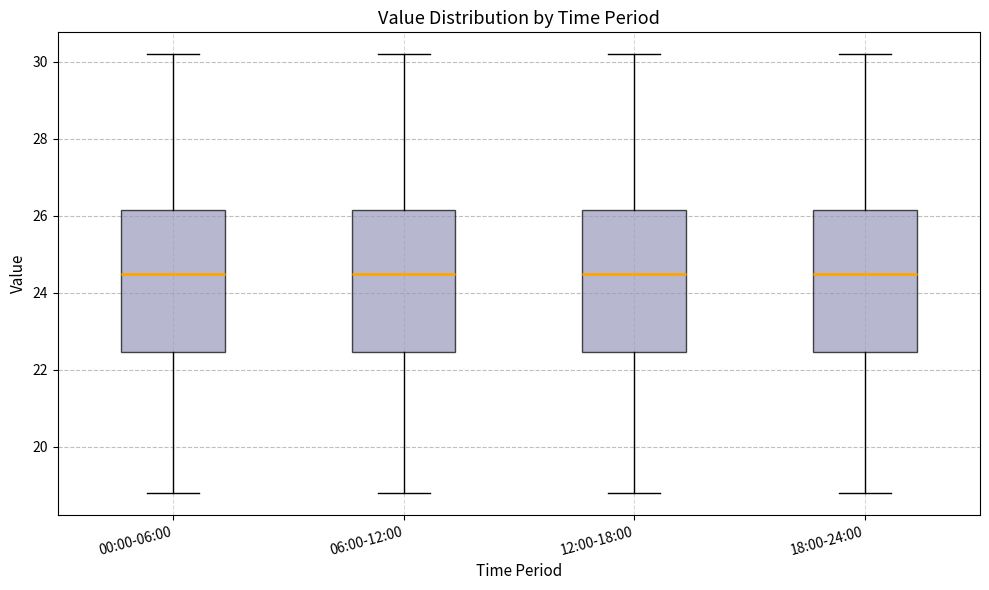

Reading left to right, read every box against the y-axis: the position of its median line, the range the box covers, and the ends of its whiskers. The values are not printed on the chart, so give them approximately, as read against the axis.

00:00-06:00: median 24.6, box 22.4 to 26.2, whiskers 18.8 to 30.2
06:00-12:00: median 24.6, box 22.4 to 26.2, whiskers 18.8 to 30.2
12:00-18:00: median 24.6, box 22.4 to 26.2, whiskers 18.8 to 30.2
18:00-24:00: median 24.6, box 22.4 to 26.2, whiskers 18.8 to 30.2